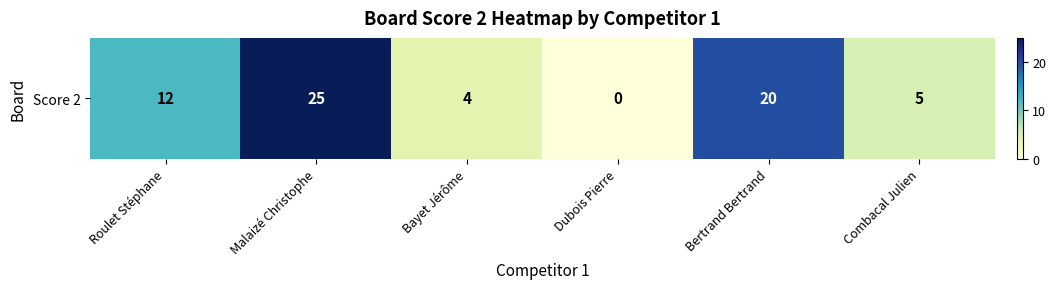

Where is the data nearest to the value 12?

Roulet Stéphane